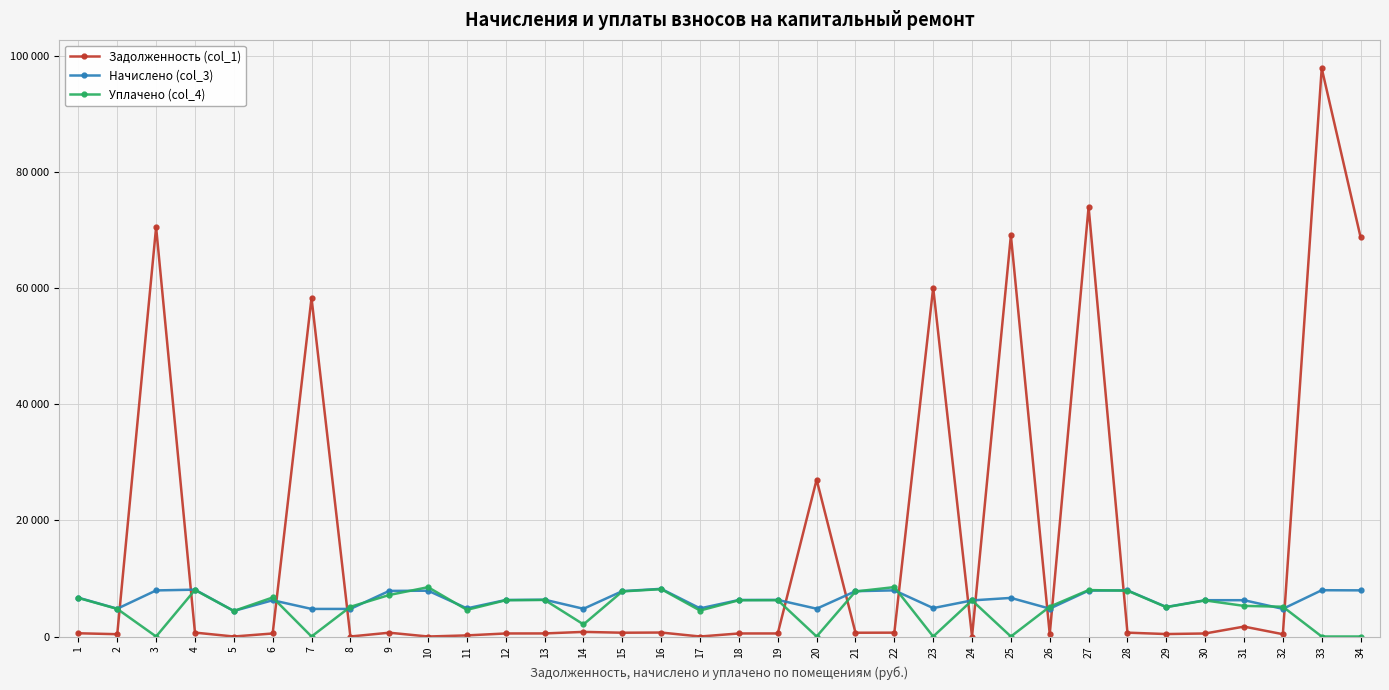

Is this an area chart (filled region under the line)?

No